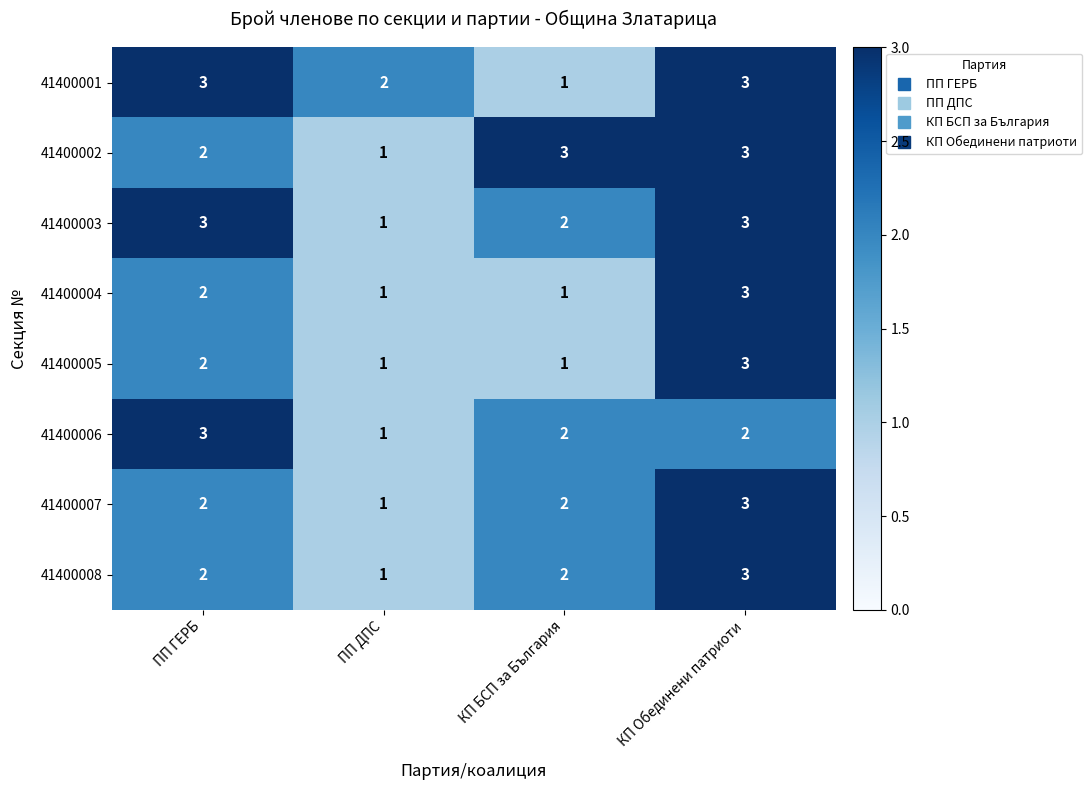

Count the 41400002 values in the range 2 to 3.

3